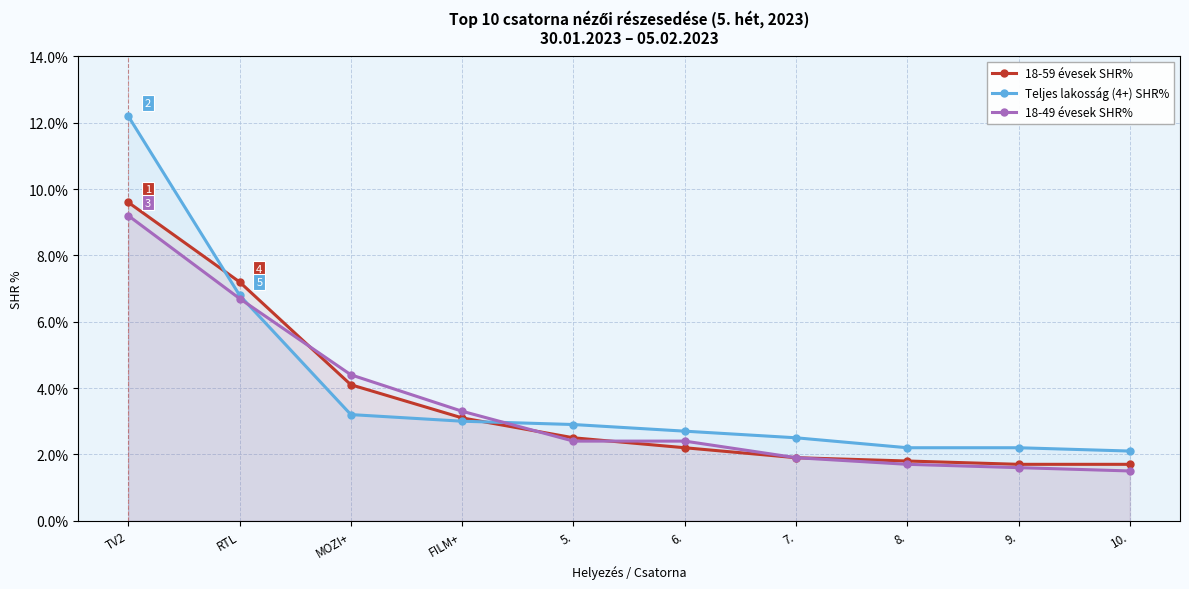

What value does the 18-59 évesek SHR% series have at 6.?

2.2